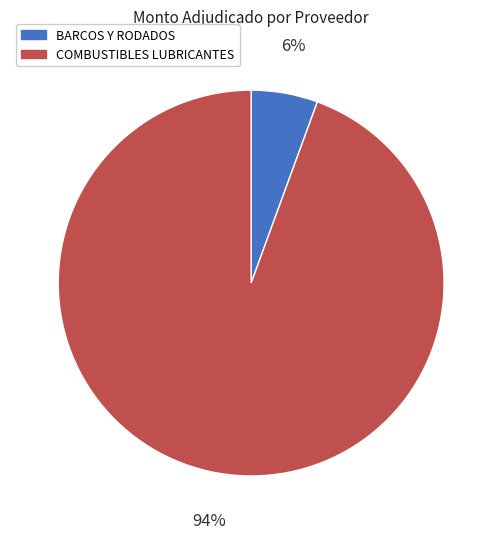

To the nearest percent, what is the average slice percentage?

50%